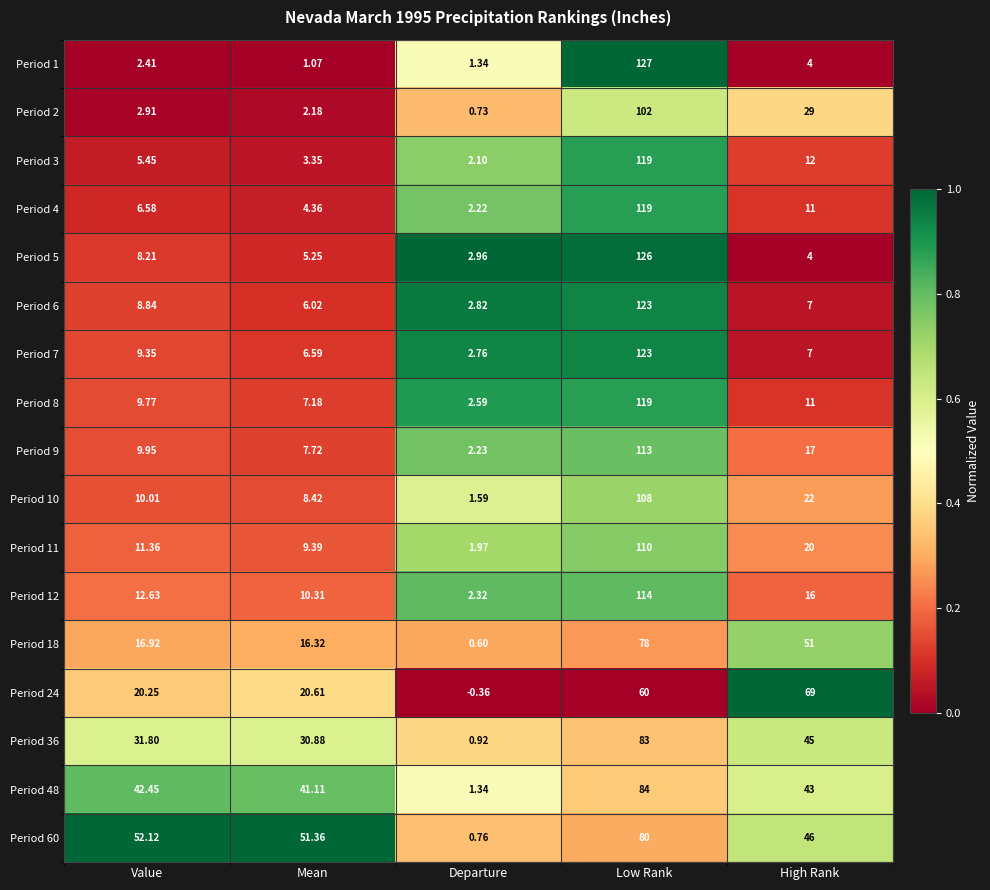

Which label corresponds to the smallest value in the chart?

Departure